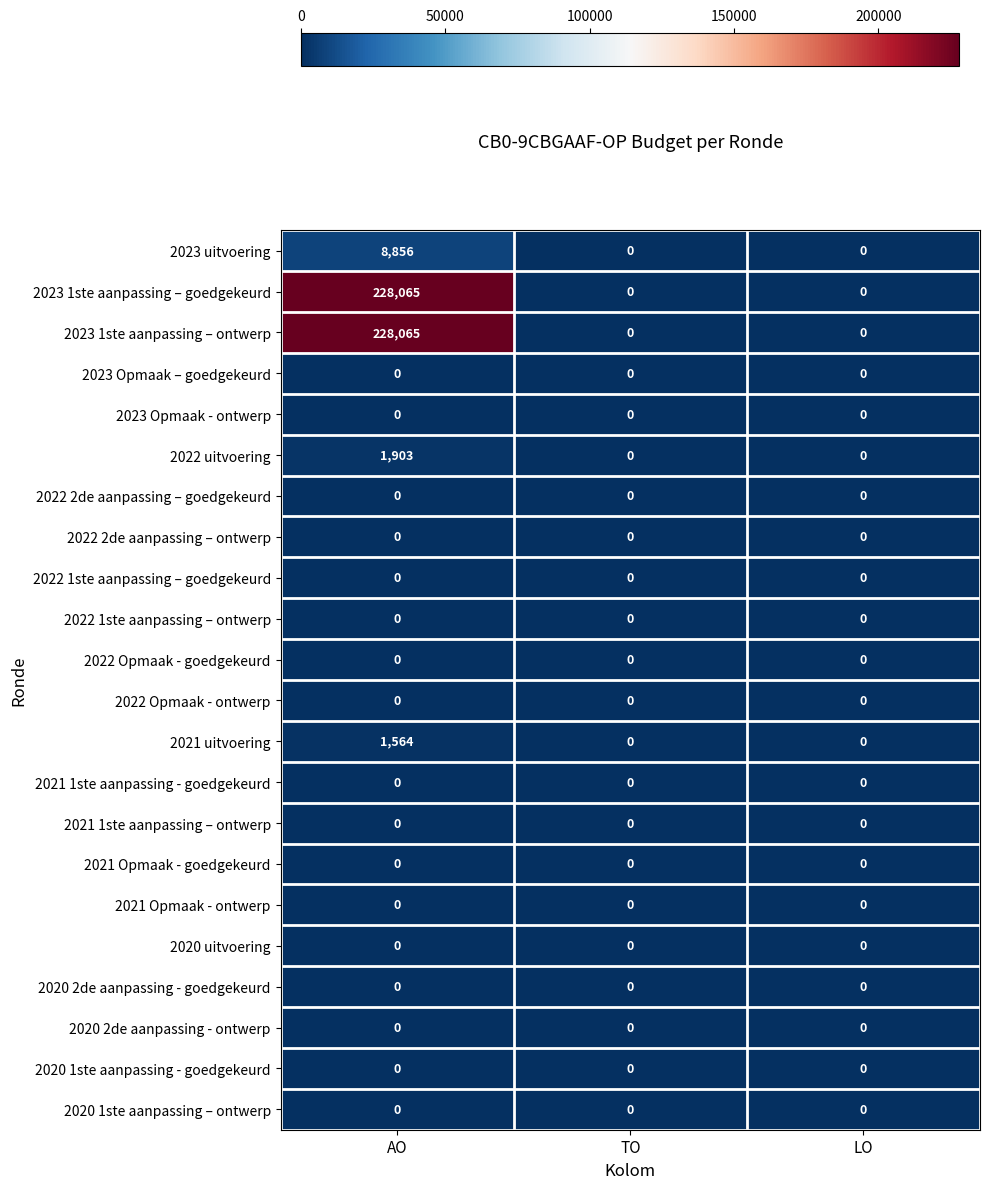

True or false: 2020 uitvoering has a value of 0 at AO.

True